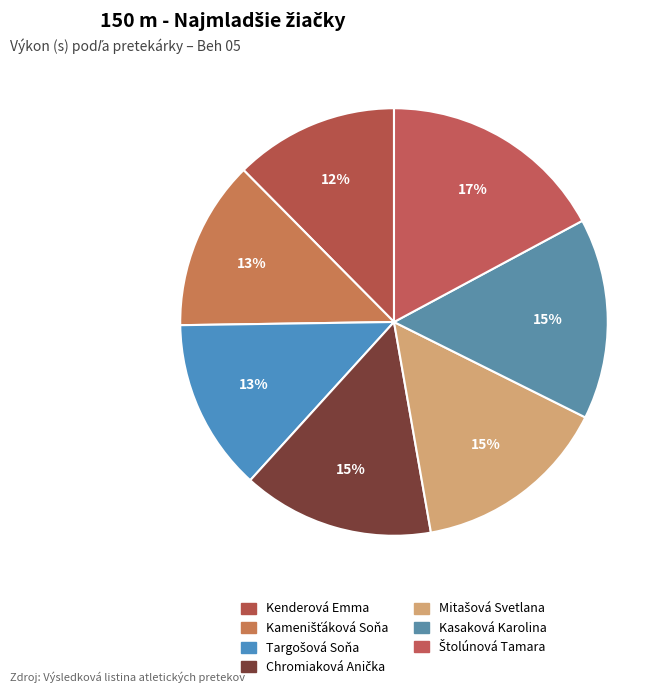

Is it true that Chromiaková Anička is 28% of the pie?

False